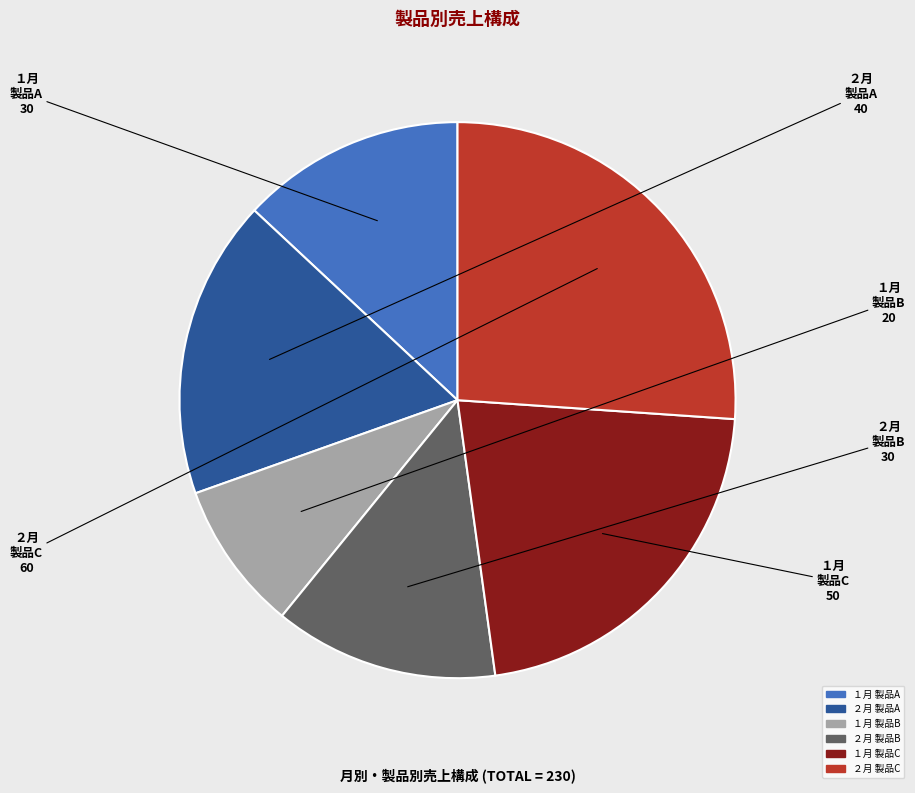

Which category has the biggest portion of the pie?

２月 製品C